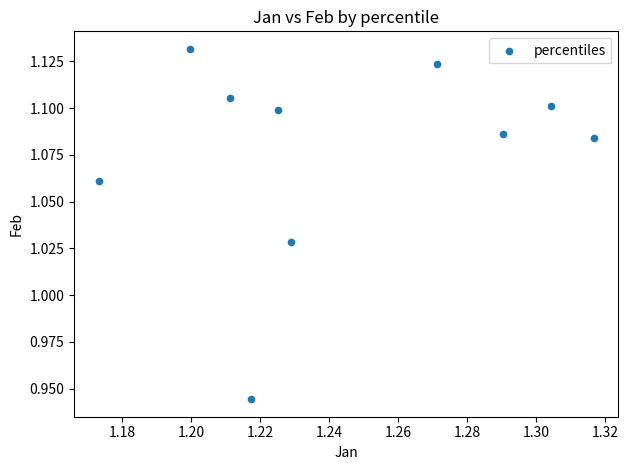

How many points are shown in the scatter plot?

10